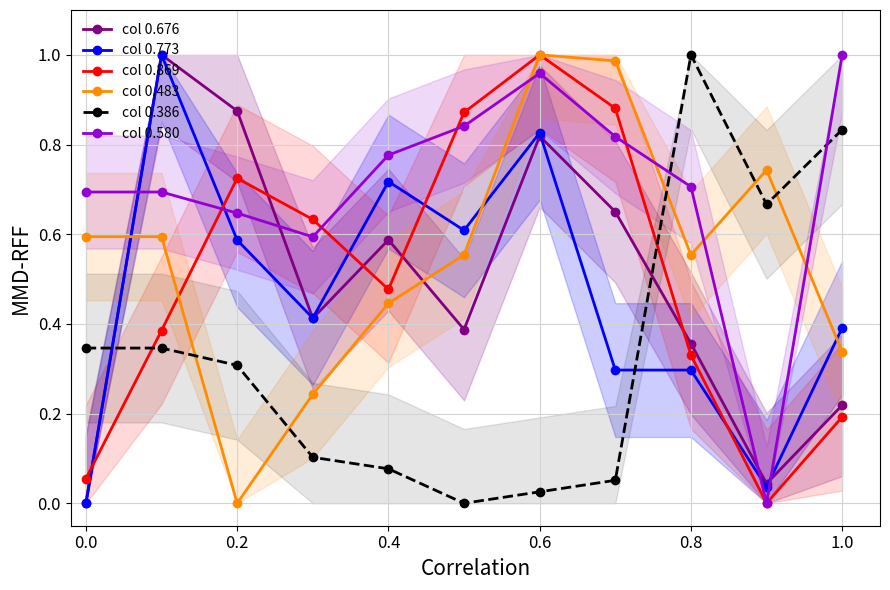

What is the difference between the maximum and minimum values in the col 0.386 series?

1.0